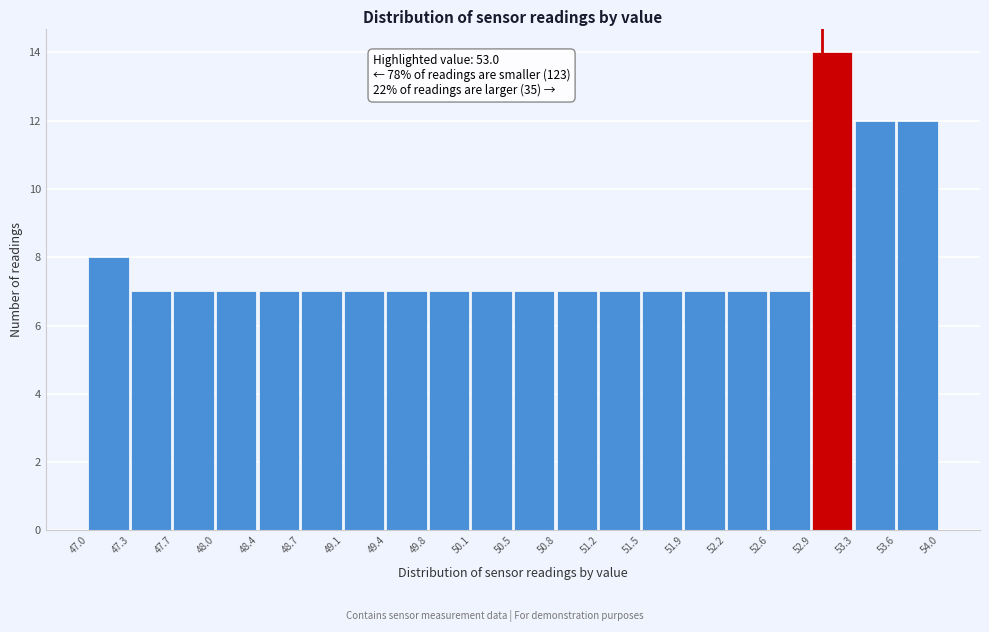

Over which range of the x-axis is the bar tallest?

52.9 to 53.3